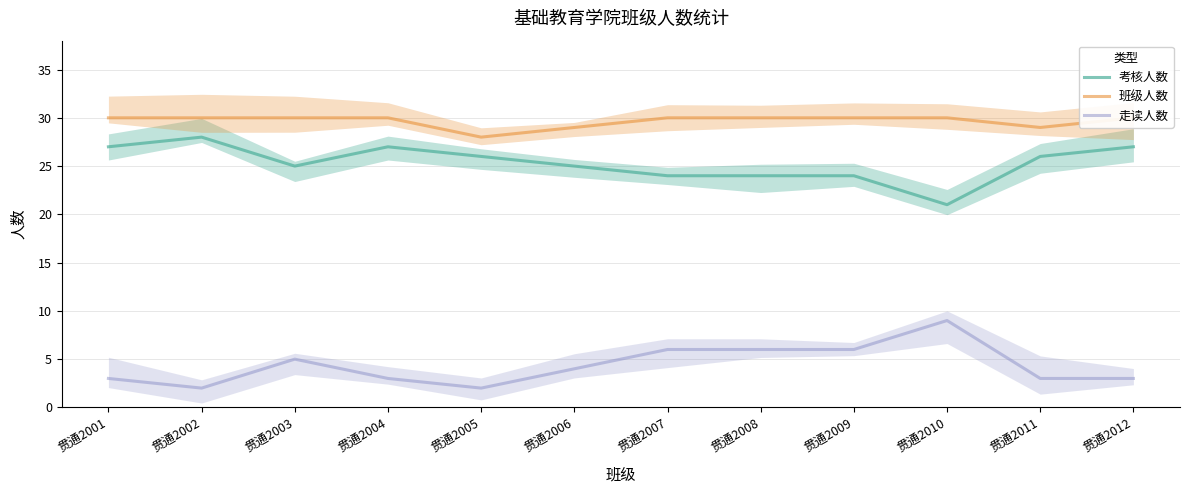

The value of 班级人数 at 贯通2010 is 52. True or false?

False